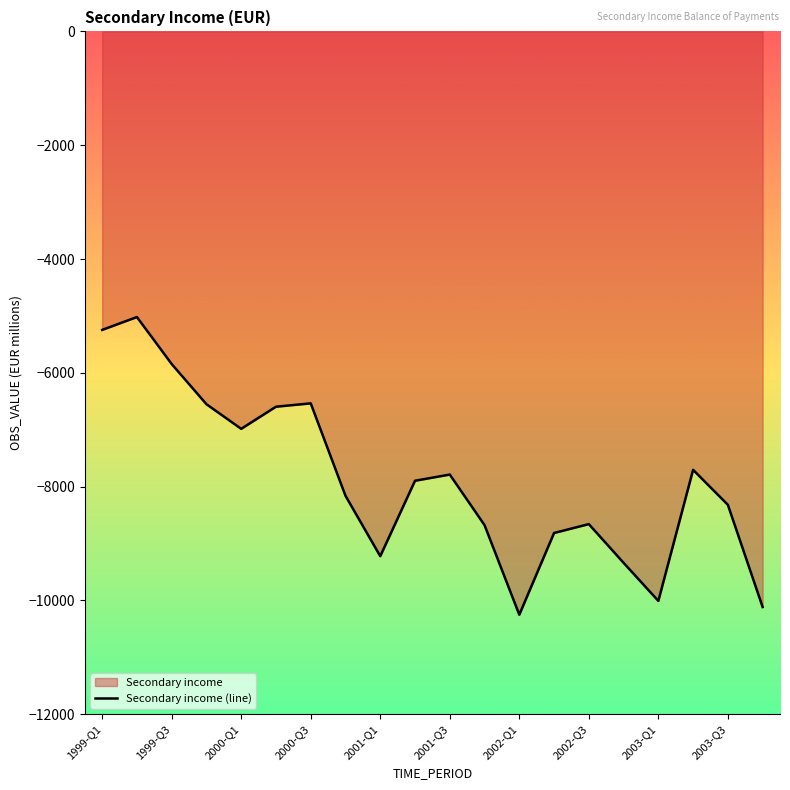

How many points are higher than both their immediate neighbors (excluding endpoints)?

5